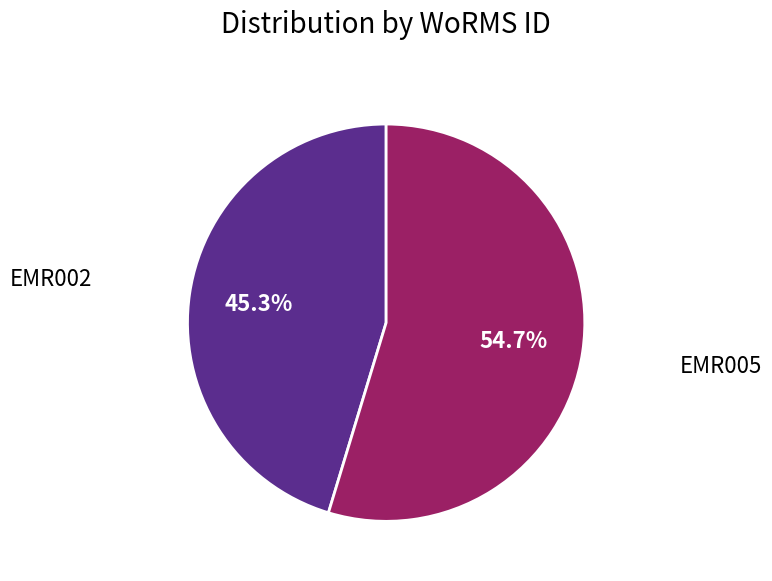

Is there a majority slice in this chart?

Yes